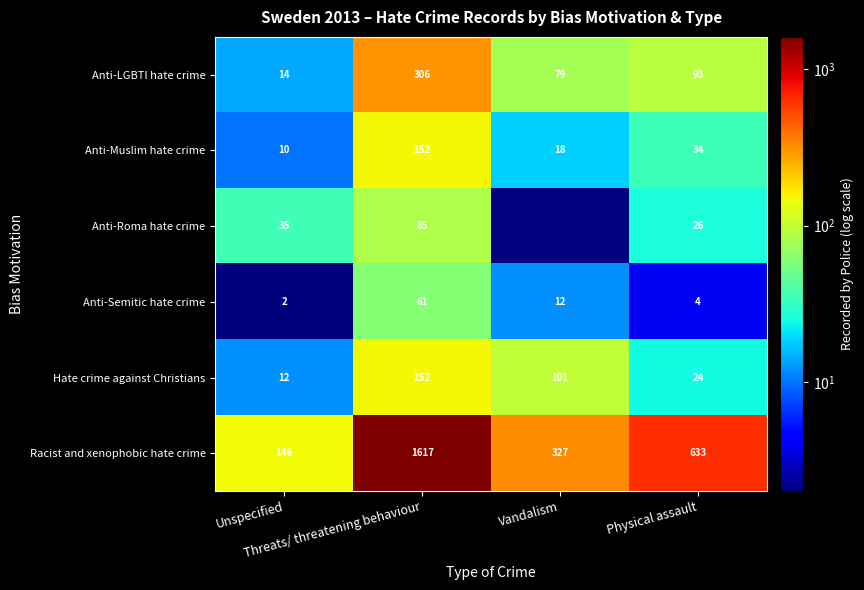

What is the average value of the Anti-LGBTI hate crime series?

123